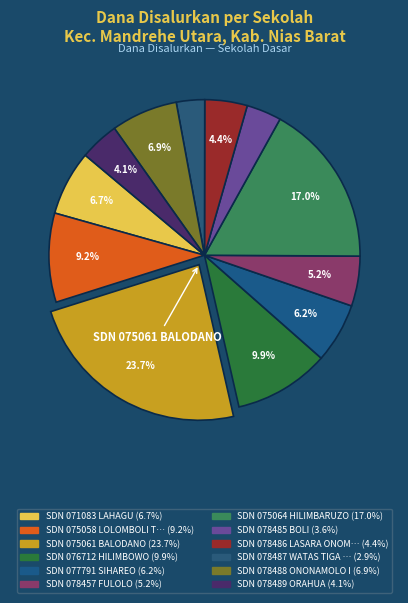

How many segments does this pie chart have?

12